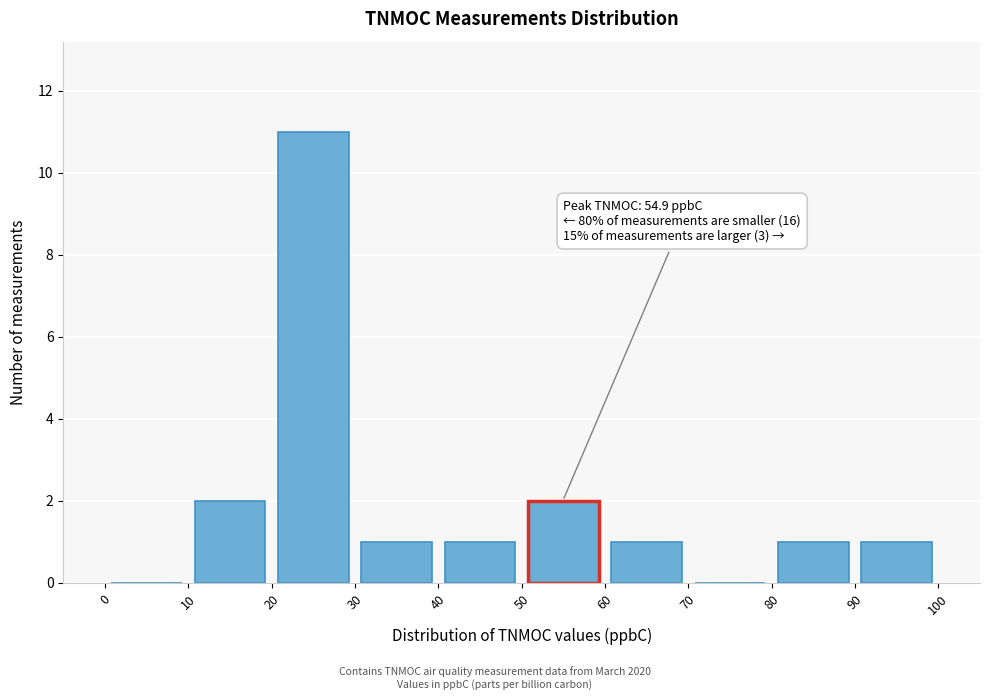

Which range on the x-axis has the tallest bar?

20 to 30